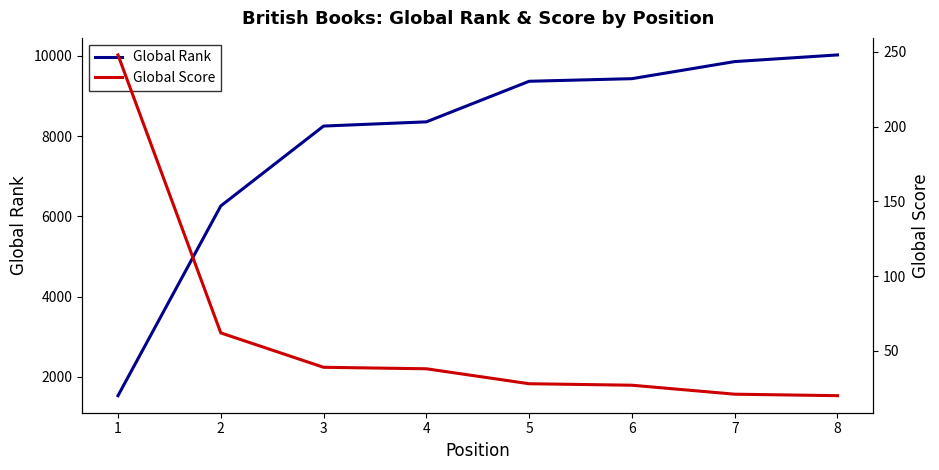

True or false: Global Score and Global Rank cross at least once.

False